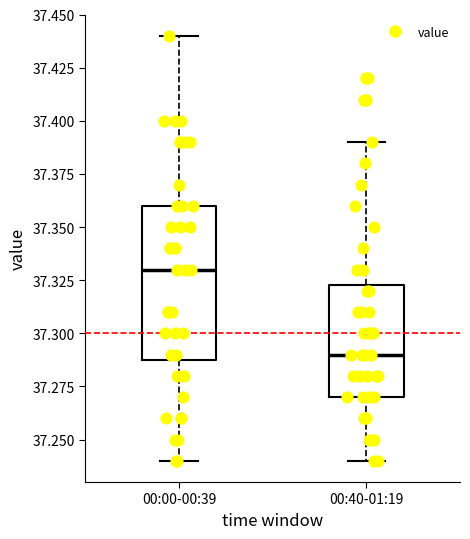

Reading left to right, transcribe this box plot: for each box, give where its median line is, the range the box spans, and where its two whiskers end, as read against the y-axis. The values are not printed on the chart, so give them approximately, as read against the axis.

00:00-00:39: median 37.330, box 37.290 to 37.360, whiskers 37.240 to 37.440
00:40-01:19: median 37.290, box 37.270 to 37.325, whiskers 37.240 to 37.390